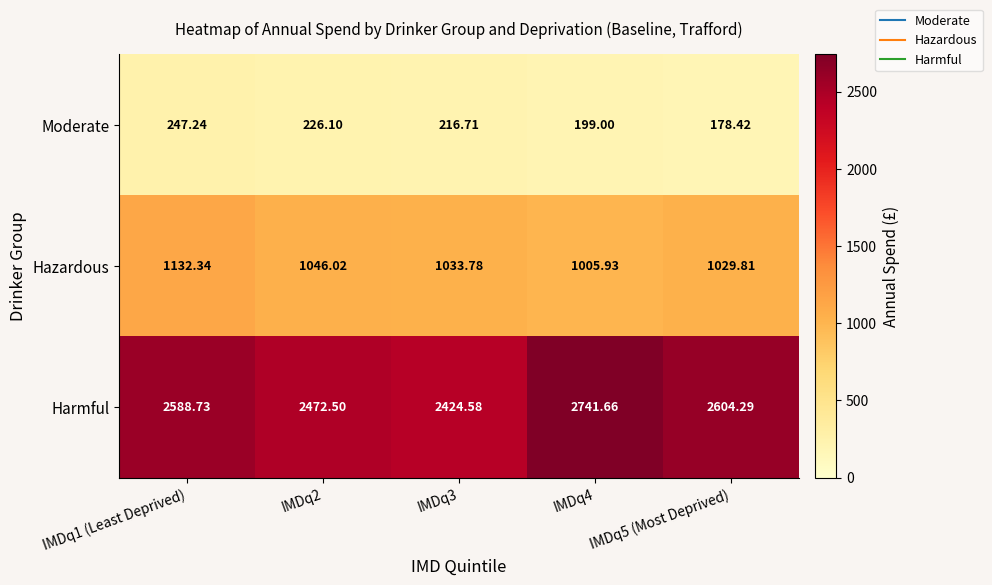

Count the number of categories in the chart.

5